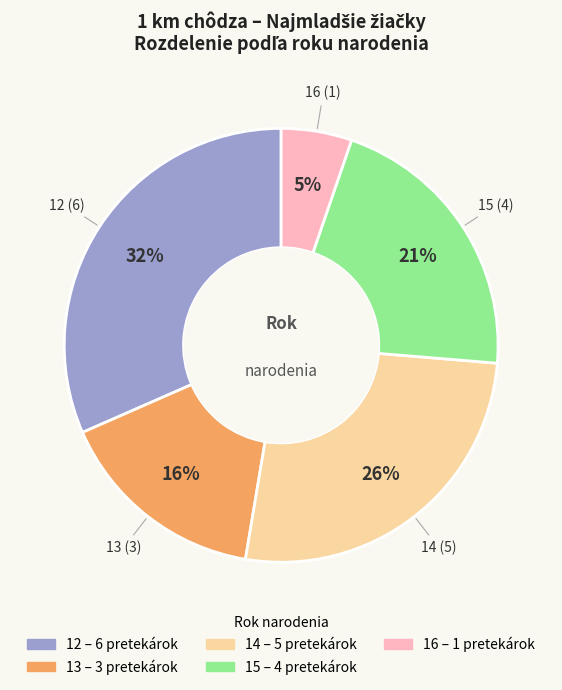

Is there a majority slice in this chart?

No